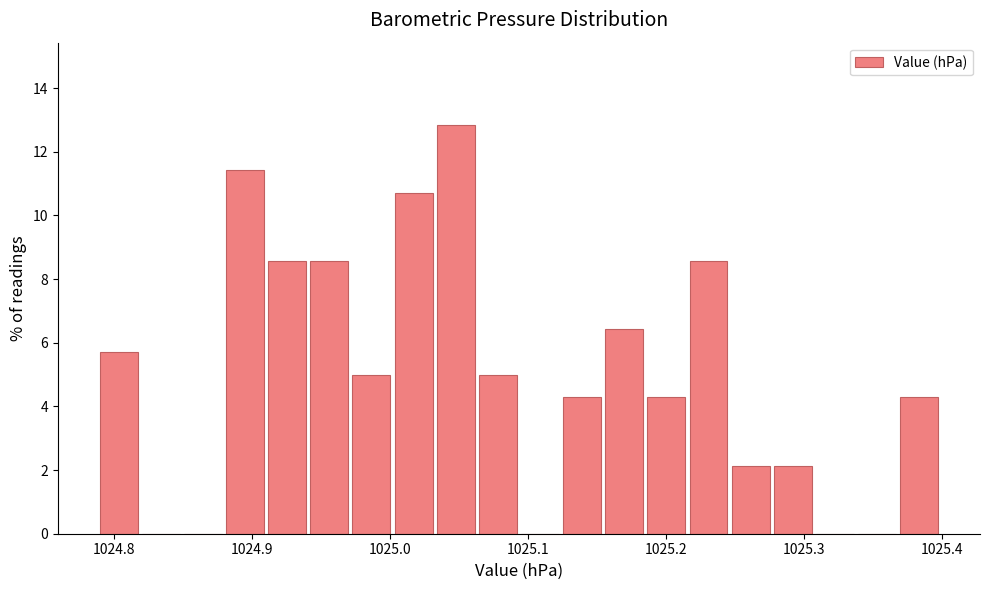

Around what value on the x-axis is the tallest bar? Give the approximate position of its centre, as read against the axis.

1025.05